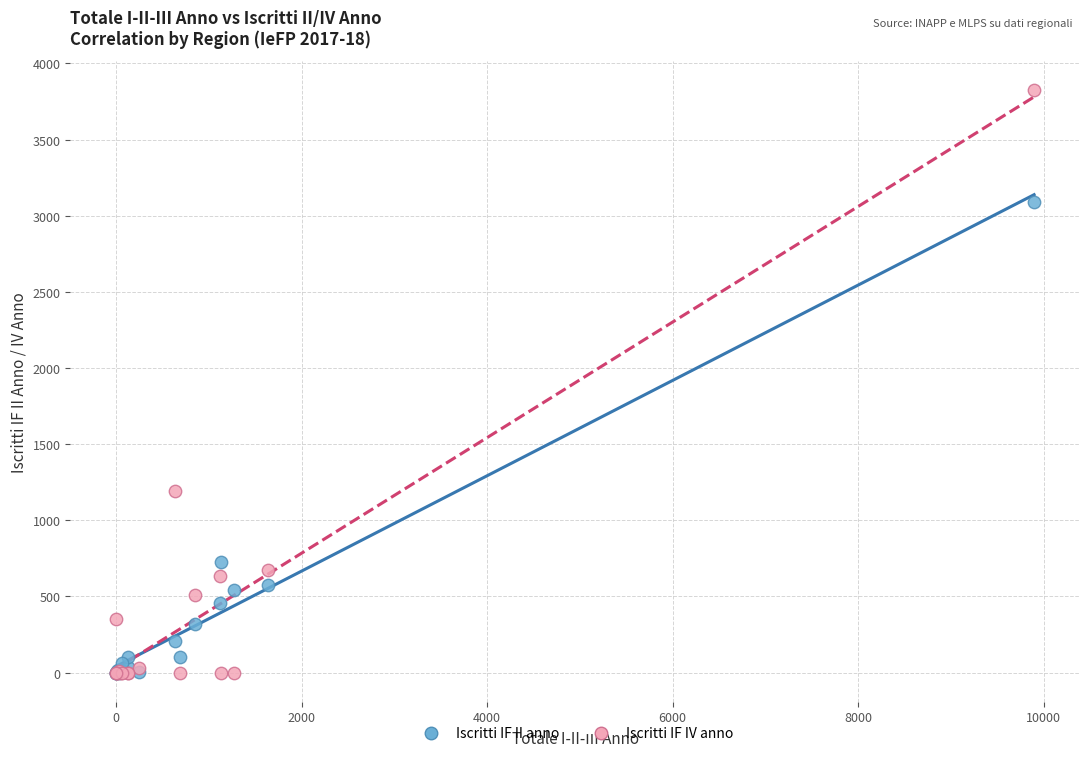

Which series has the largest Y range (max minus min)?

Iscritti IF IV anno